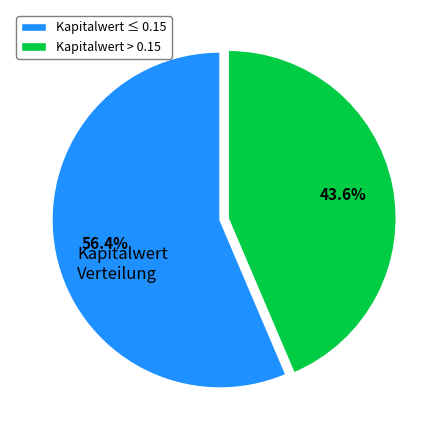

What is the largest slice in the pie chart?

Kapitalwert ≤ 0.15